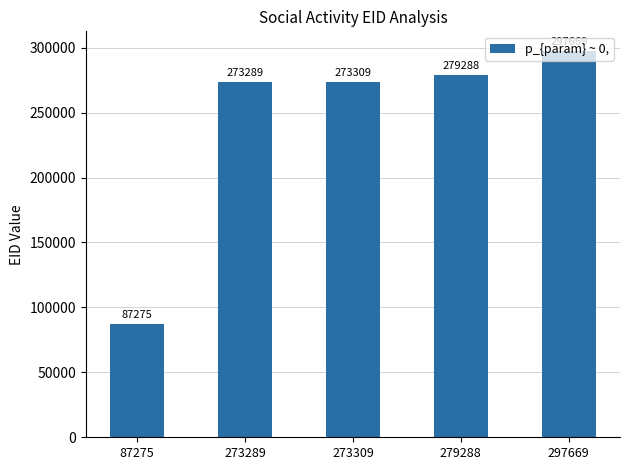

At which category does the chart reach its peak across all series?

297669